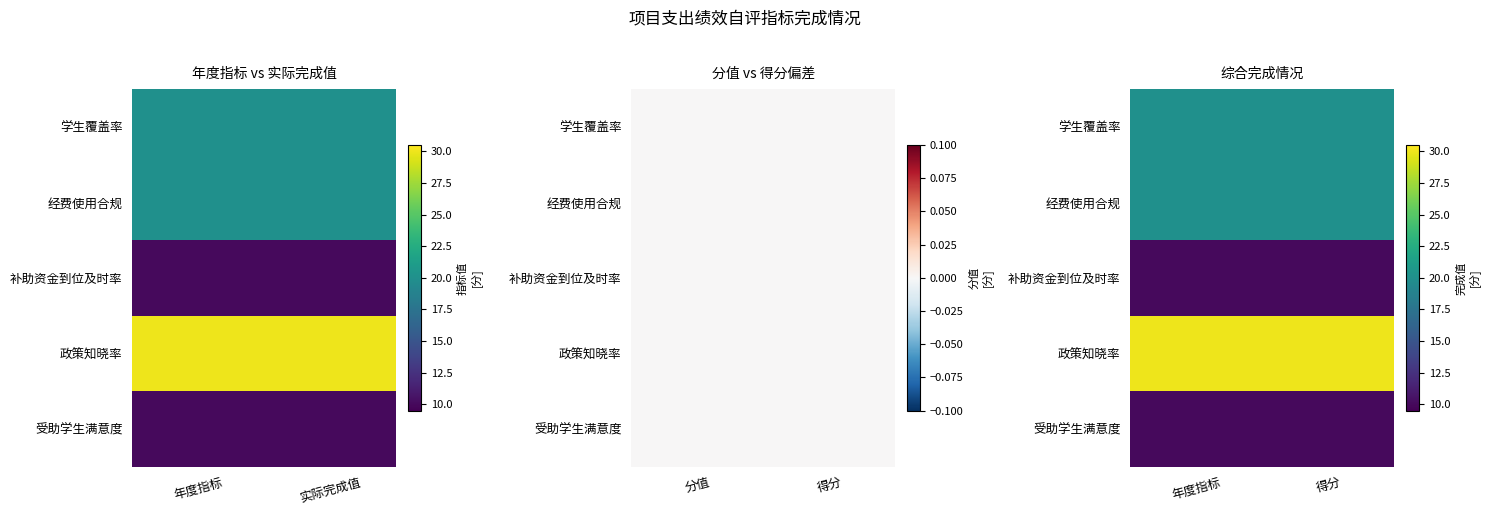

What is the lowest value of the 受助学生满意度 series?

10